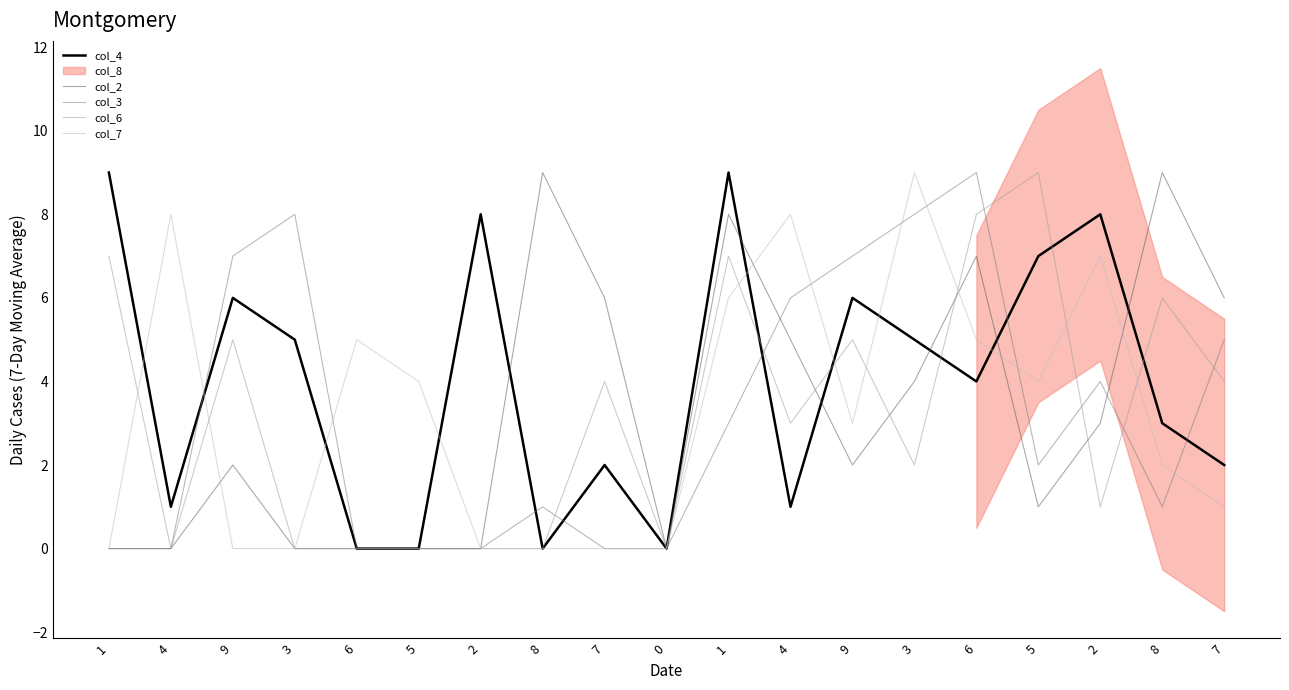

How many times do col_6 and col_4 cross each other?

5